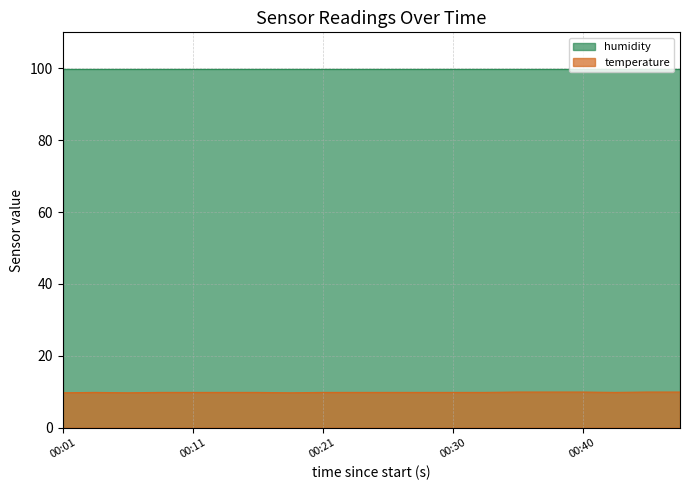

True or false: humidity and temperature cross at least once.

False